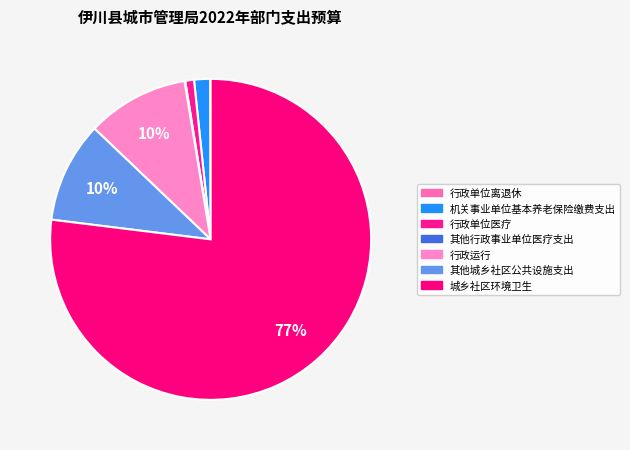

Between 其他行政事业单位医疗支出 and 机关事业单位基本养老保险缴费支出, which is larger?

机关事业单位基本养老保险缴费支出